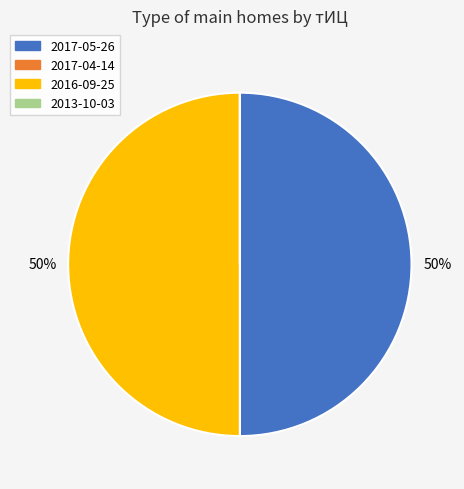

To the nearest percent, what portion does 2017-05-26 represent?

50%